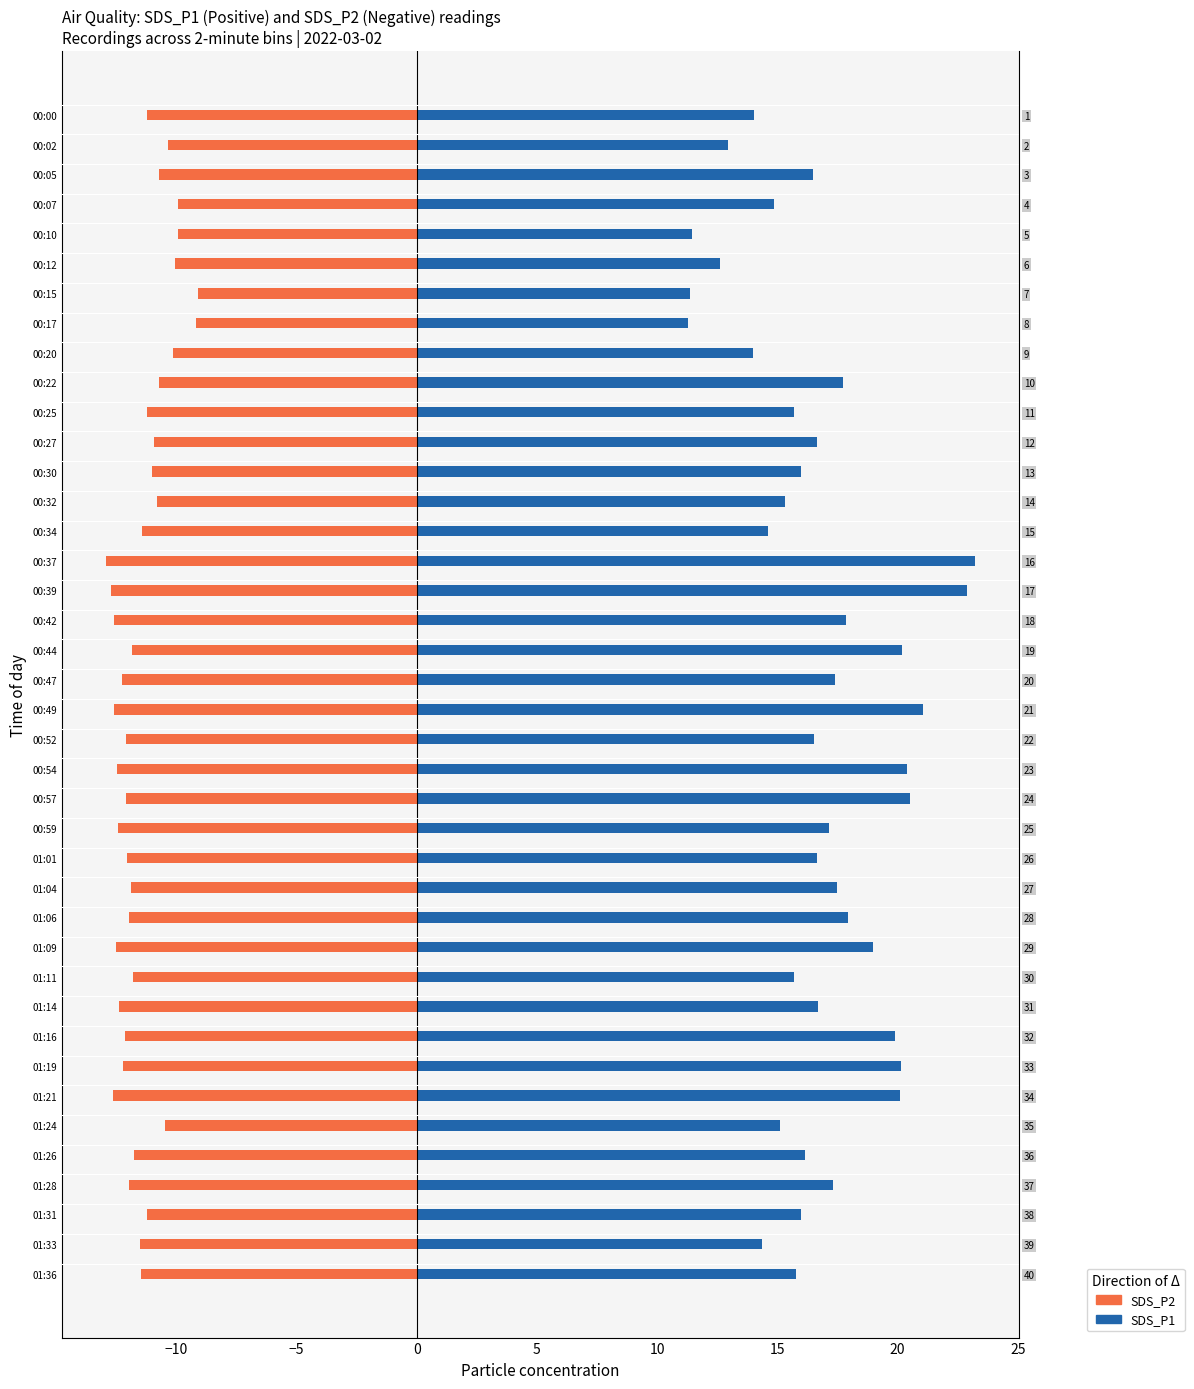

How many values in the SDS_P2 (Negative) series are below -11?

27